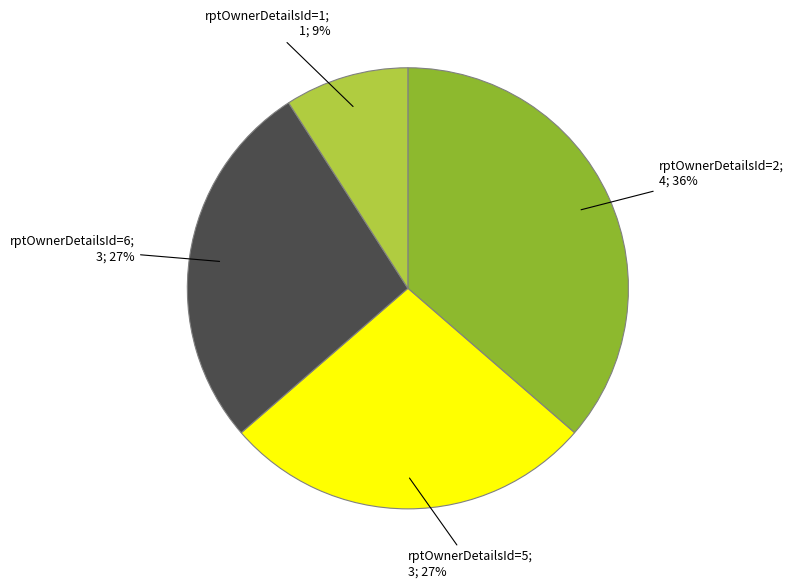

Count the number of slices in the pie.

4